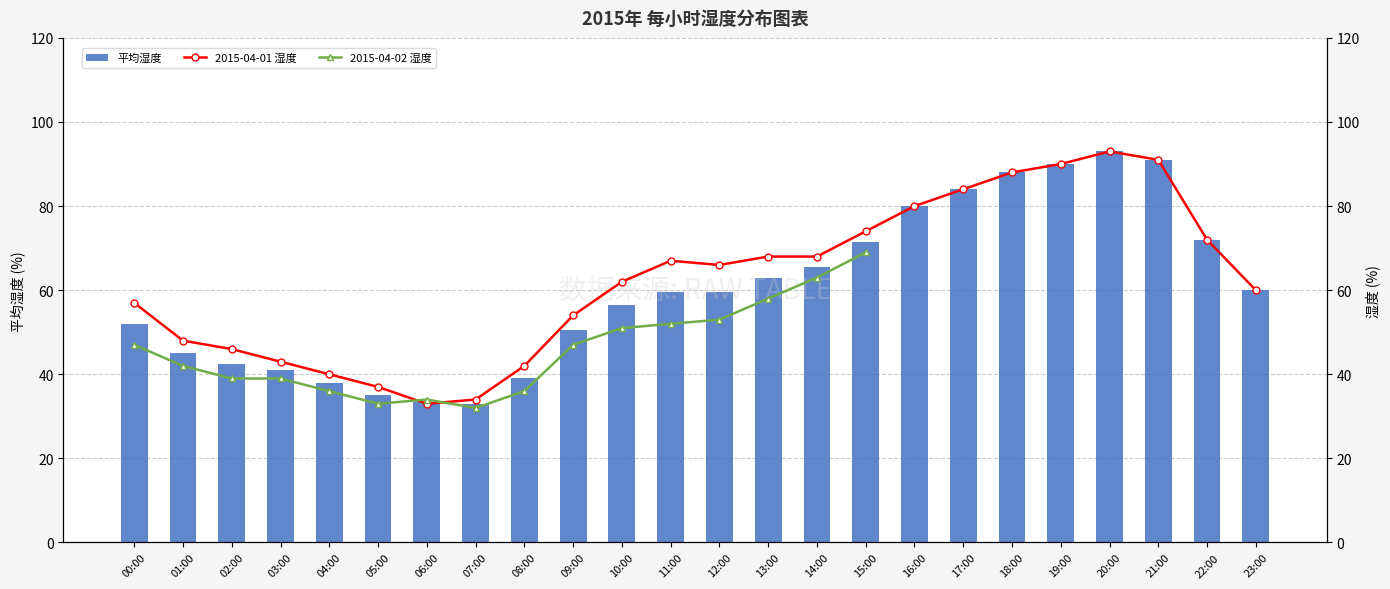

What is the difference between the maximum and second lowest values in the 平均湿度 series?

59.5